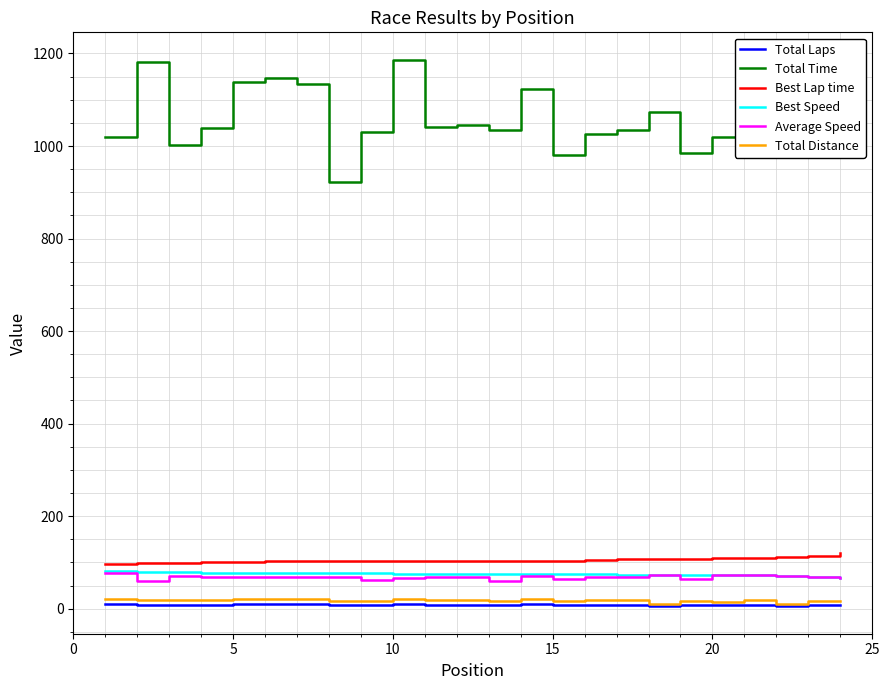

What is the highest value of the Best Lap time series?

119.6